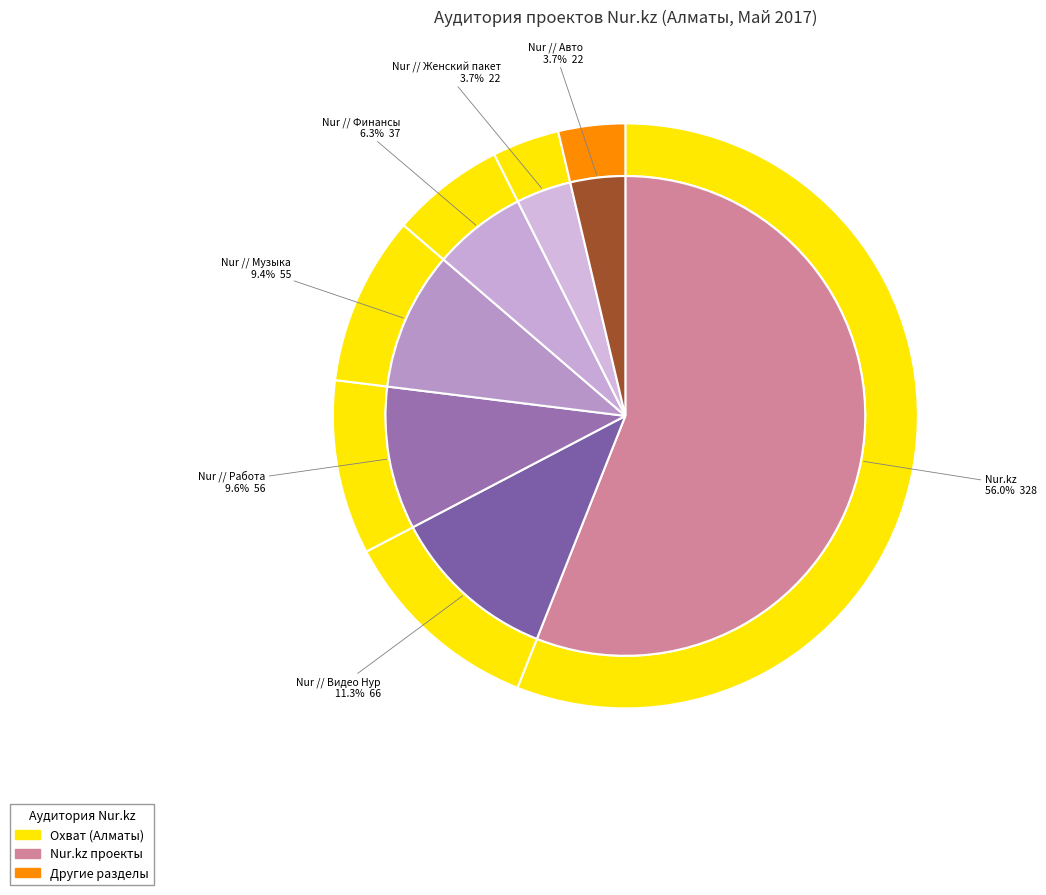

To the nearest percent, what portion does Nur // Авто represent?

4%